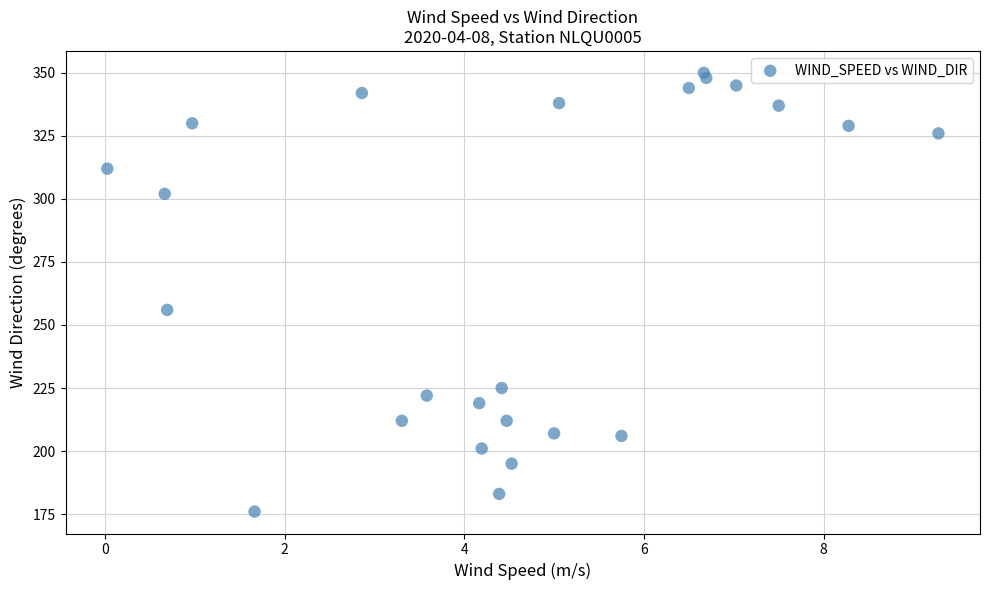

What Y value in the scatter plot is closest to 263?

256